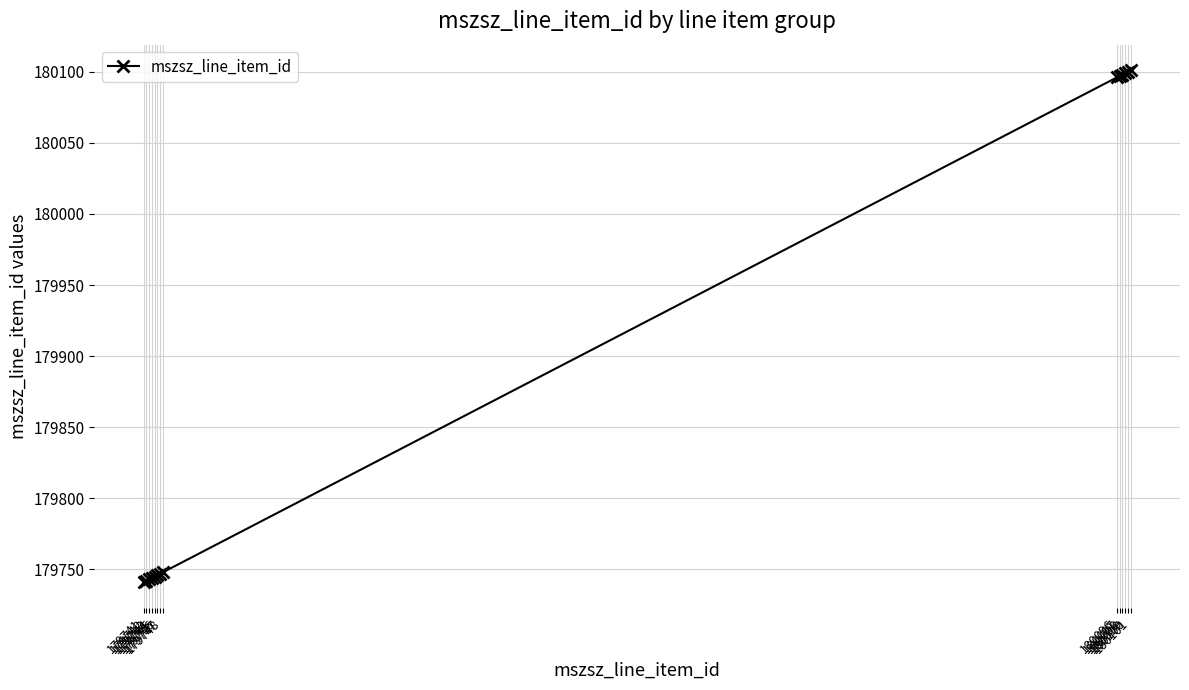

What is the difference between the maximum and minimum values?

360